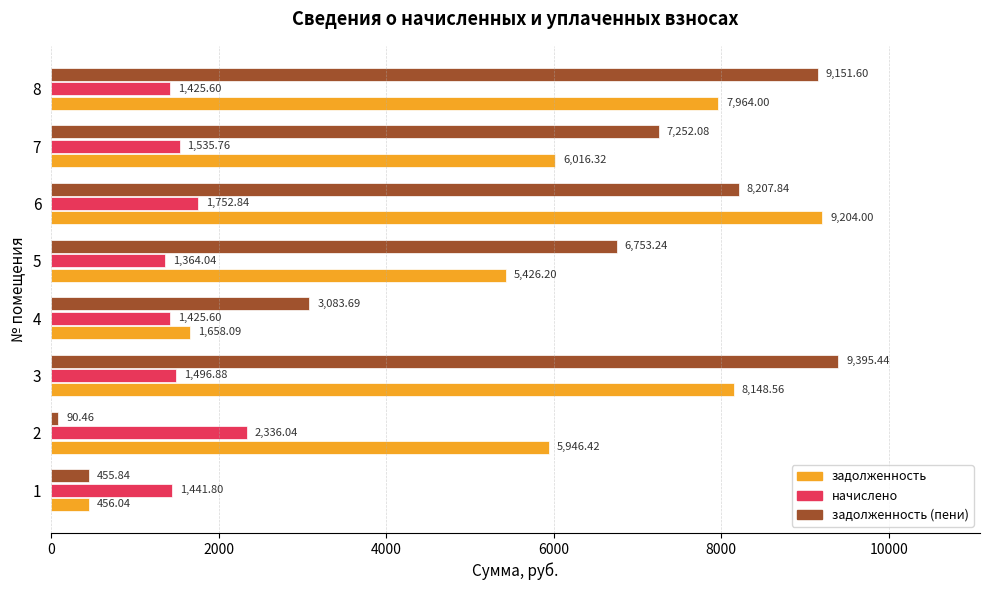

At how many categories does at least one series exceed 8099?

3